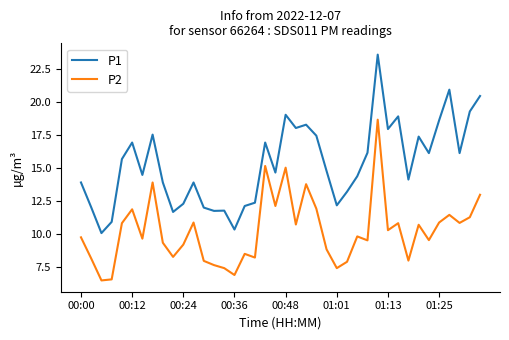

Does the chart display data point markers on the line(s)?

No